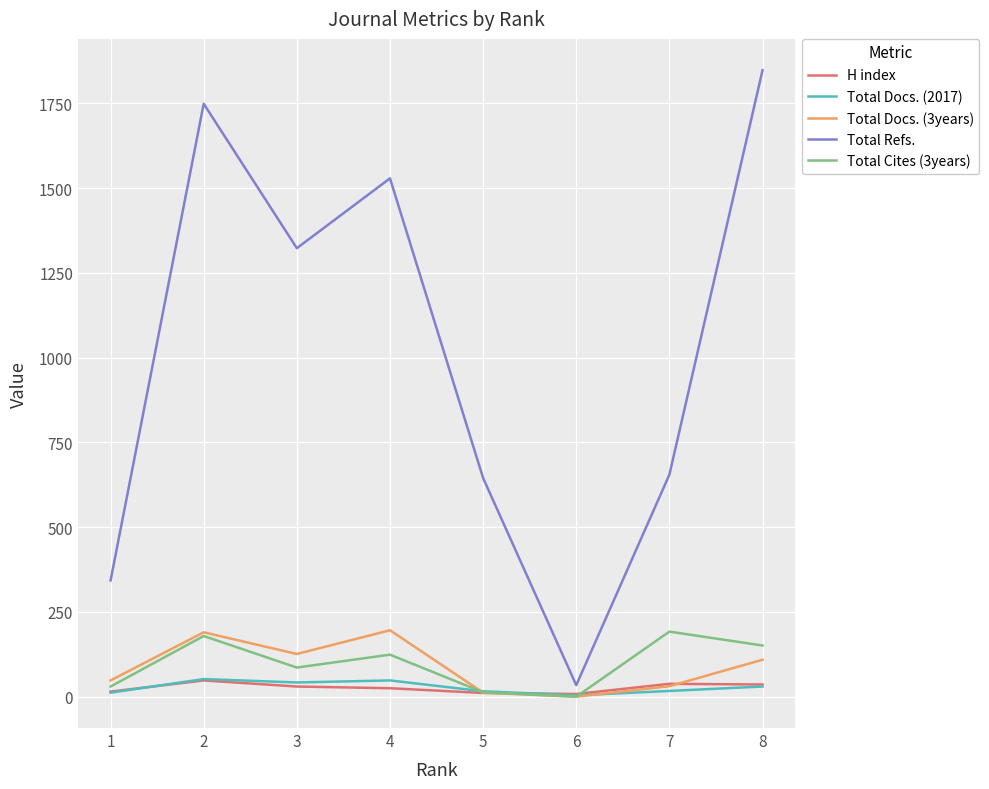

Where is the first local maximum for H index?

2